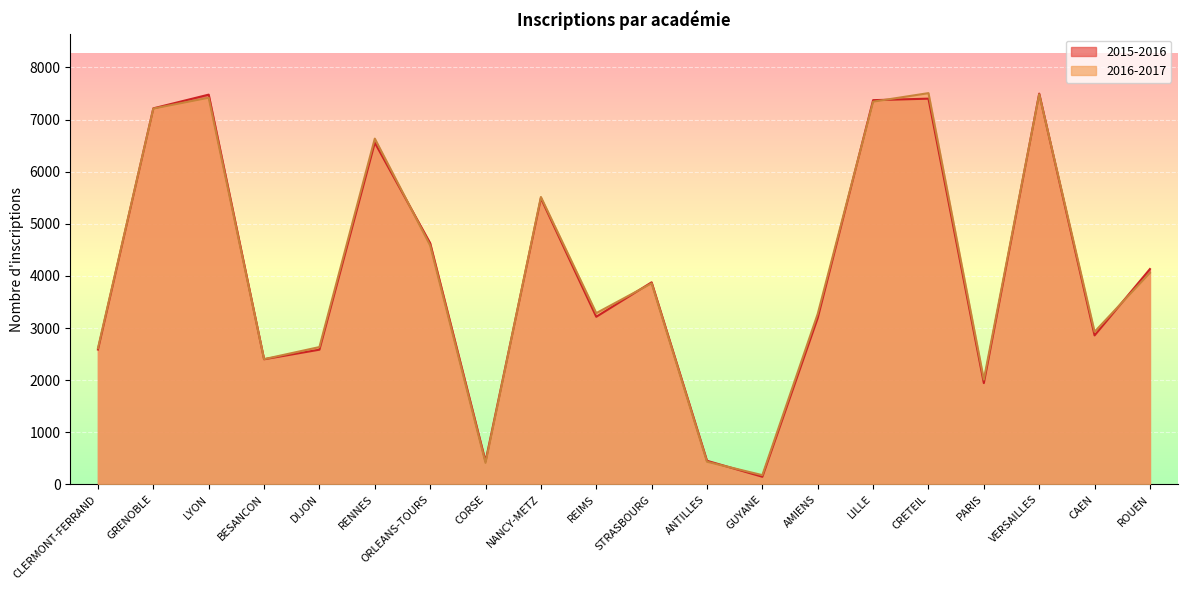

What position from the right is GUYANE?

8